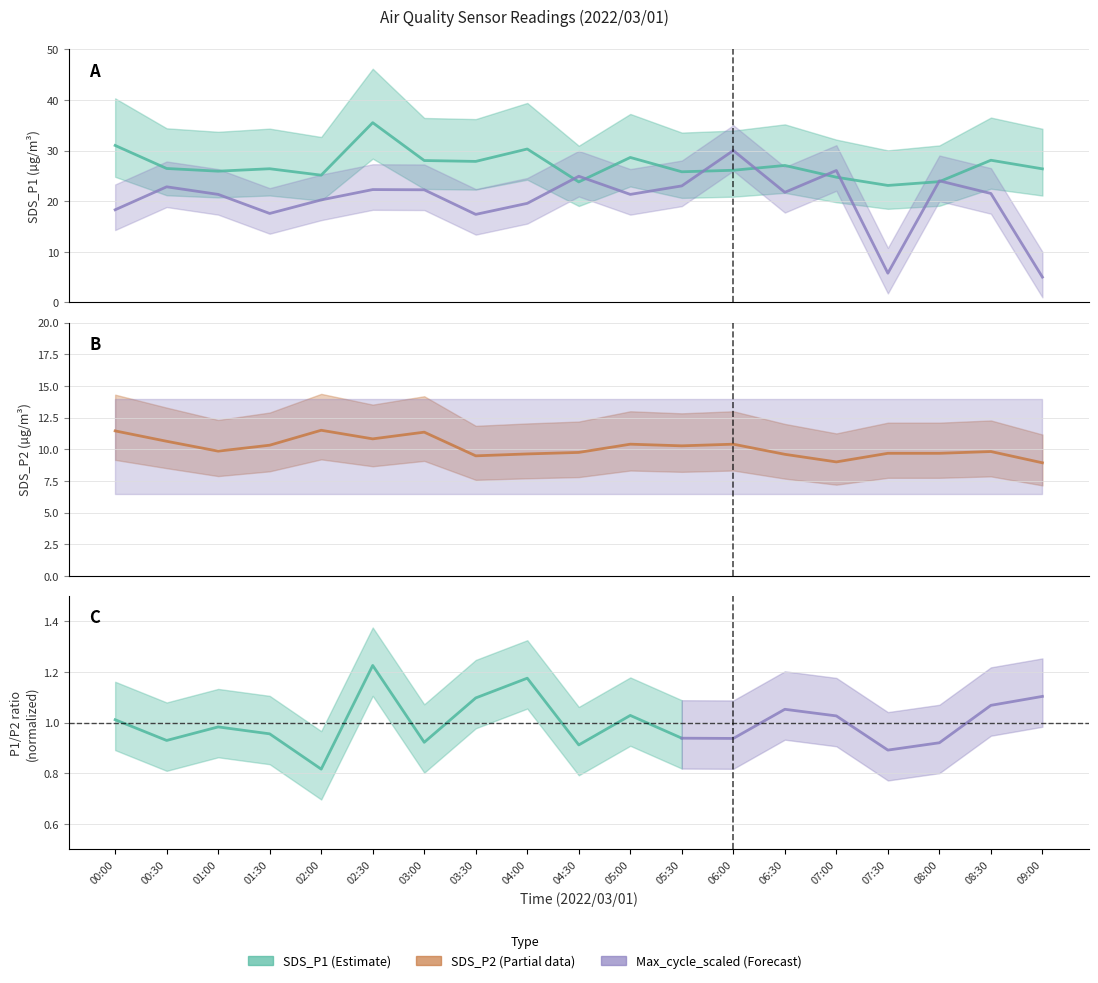

Which label corresponds to the smallest value in the chart?

09:00